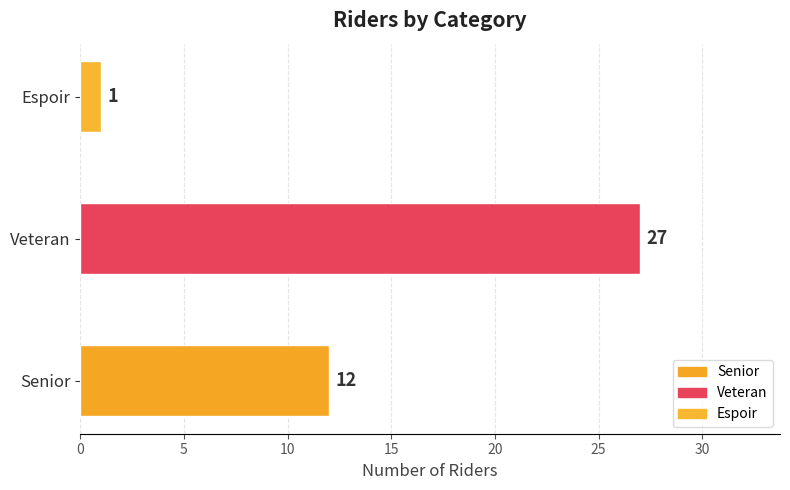

How many categories are shown in the chart?

3